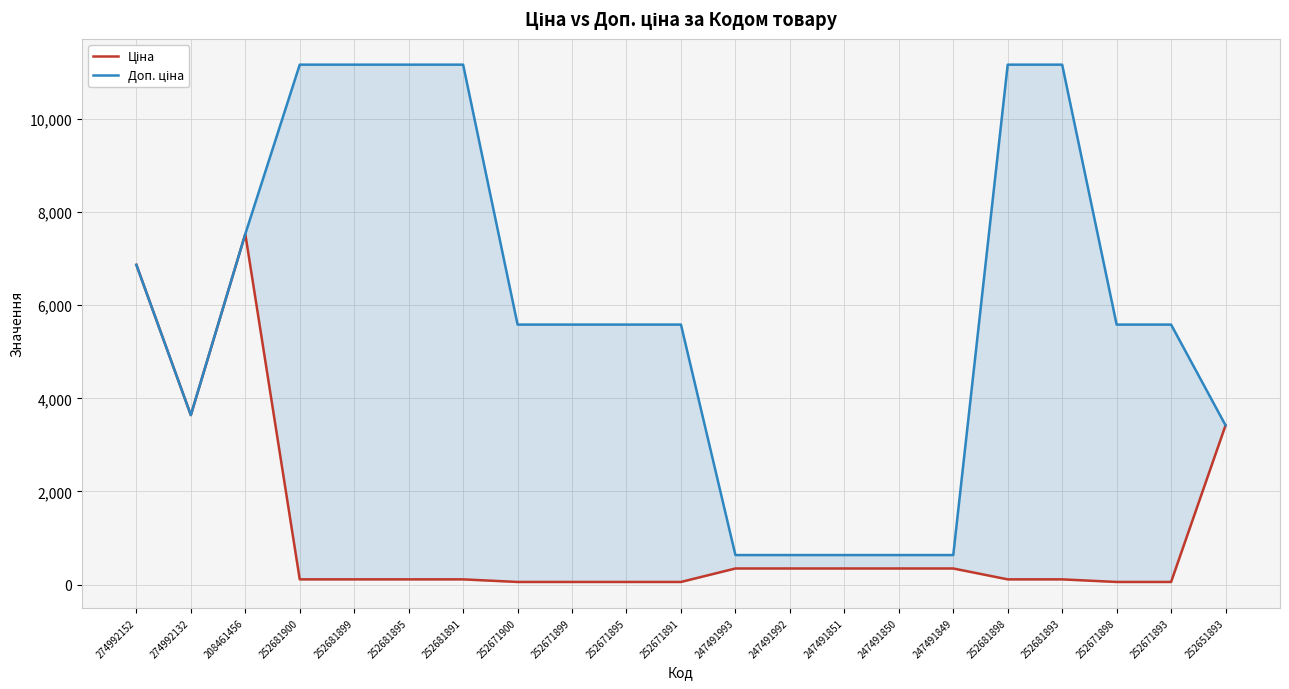

What is the average value of the Доп. ціна series?

5959.8